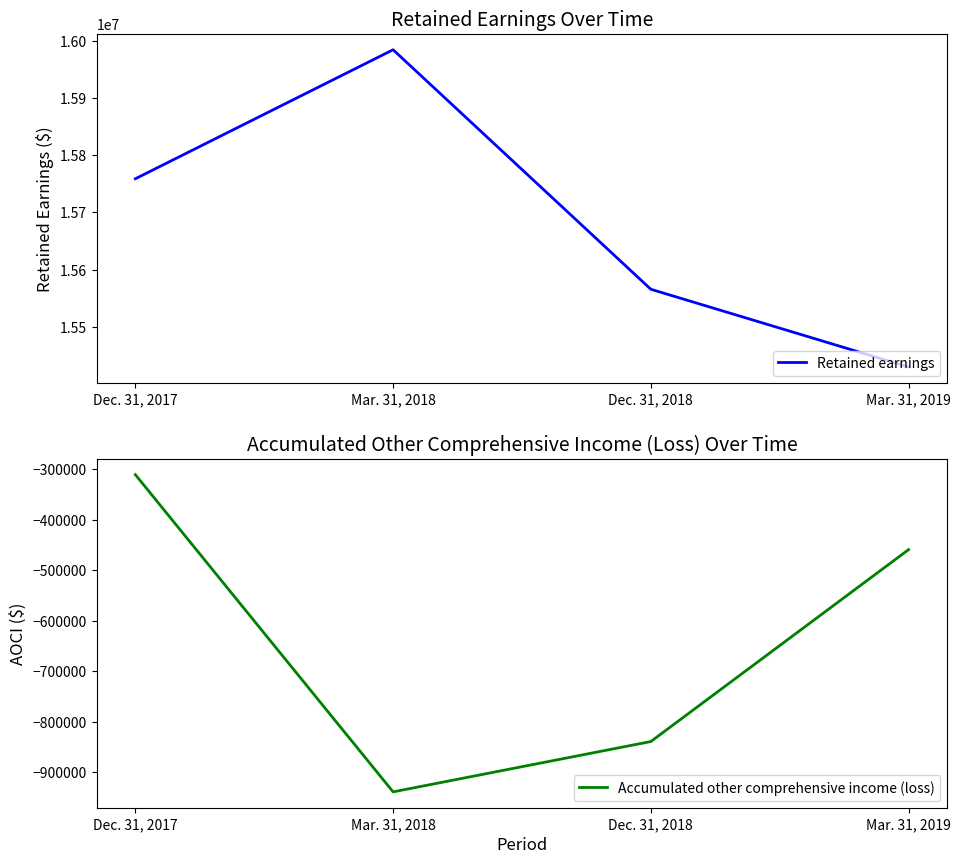

At which category is the sum across all series the highest?

Dec. 31, 2017